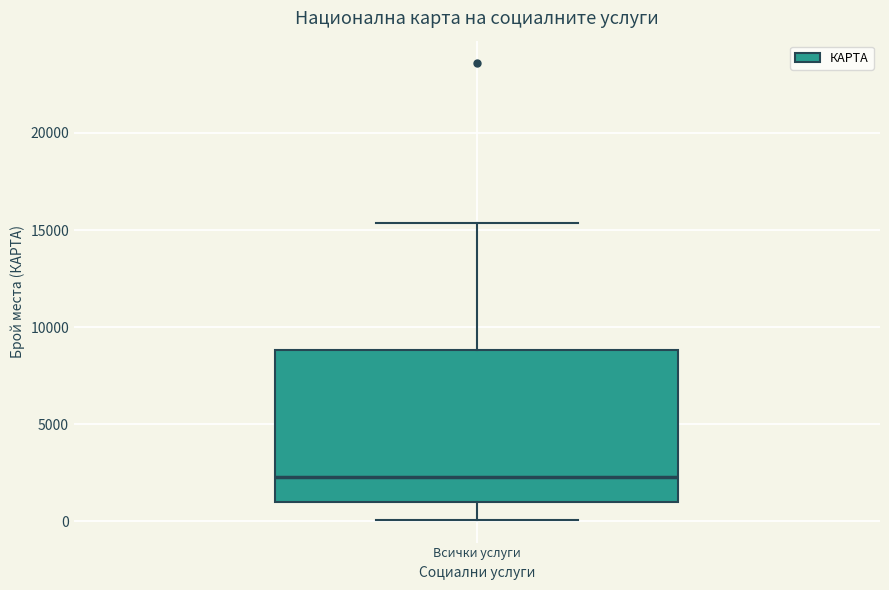

Read this box plot against the y-axis: the position of the median line, the range covered by the box, and the ends of both whiskers. The values are not printed on the chart, so give them approximately, as read against the axis.

median 2500, box 1000 to 9000, whiskers 0 to 15500